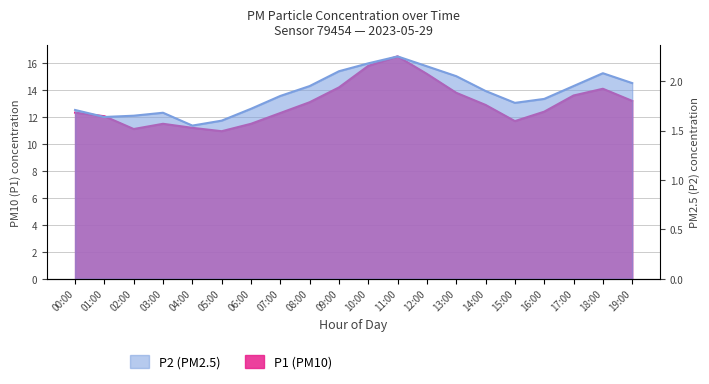

Where does the P1 series first go above 12?

00:00